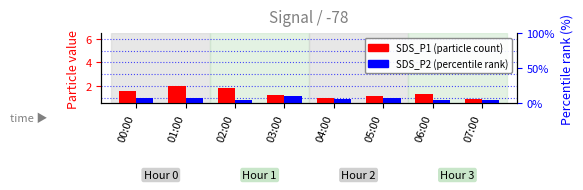

Between 05:00 and 07:00, which series saw the biggest shift?

SDS_P1